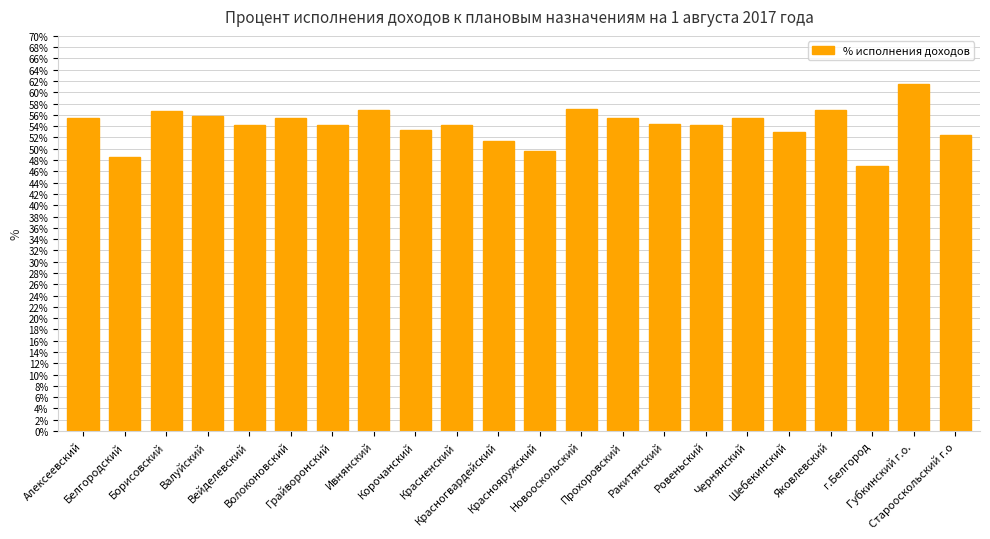

What is the change in value from Алексеевский to Корочанский?

-2.1